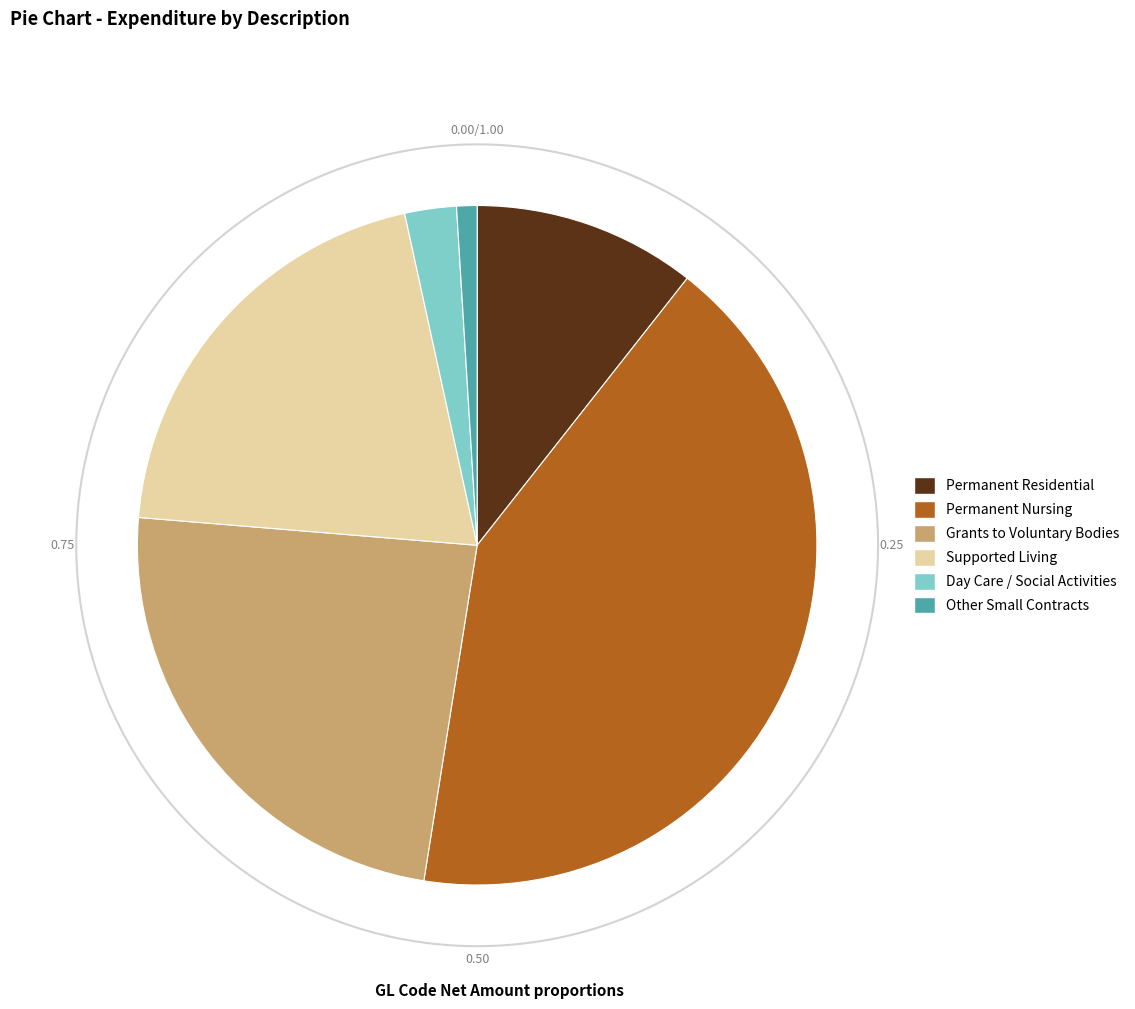

Between Day Care / Social Activities and Other Small Contracts, which is larger?

Day Care / Social Activities